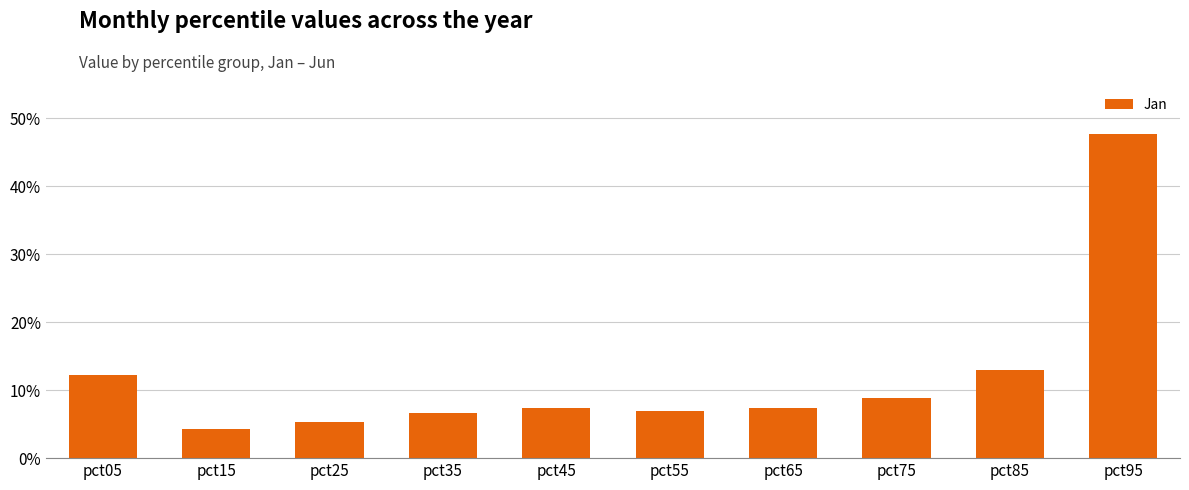

Rank the categories by value from lowest to highest.

pct15, pct25, pct35, pct55, pct45, pct65, pct75, pct05, pct85, pct95